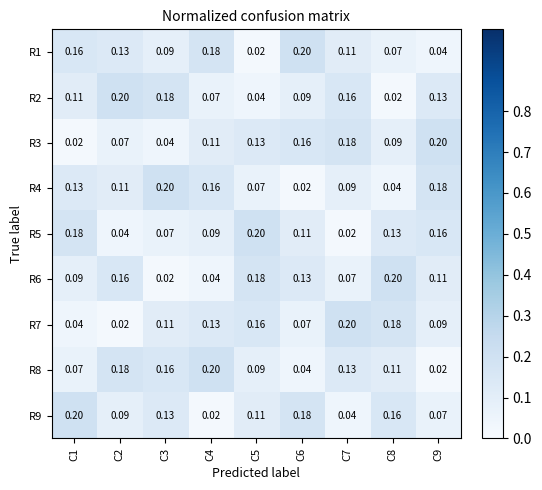

What is the total value across all series at C9?

1.0